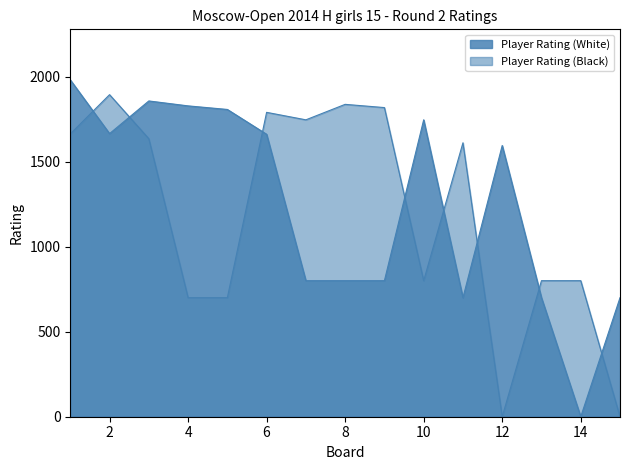

What is the difference between the highest and lowest values at 8?

1037